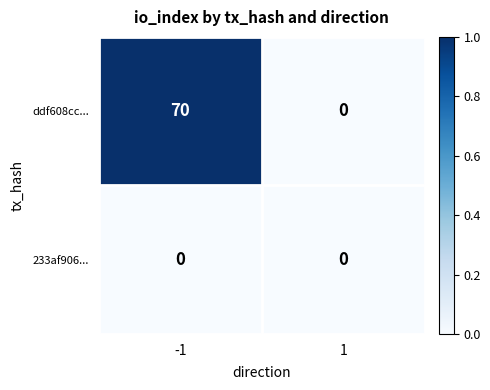

The value of ddf608cc... at 1 is 0. True or false?

True